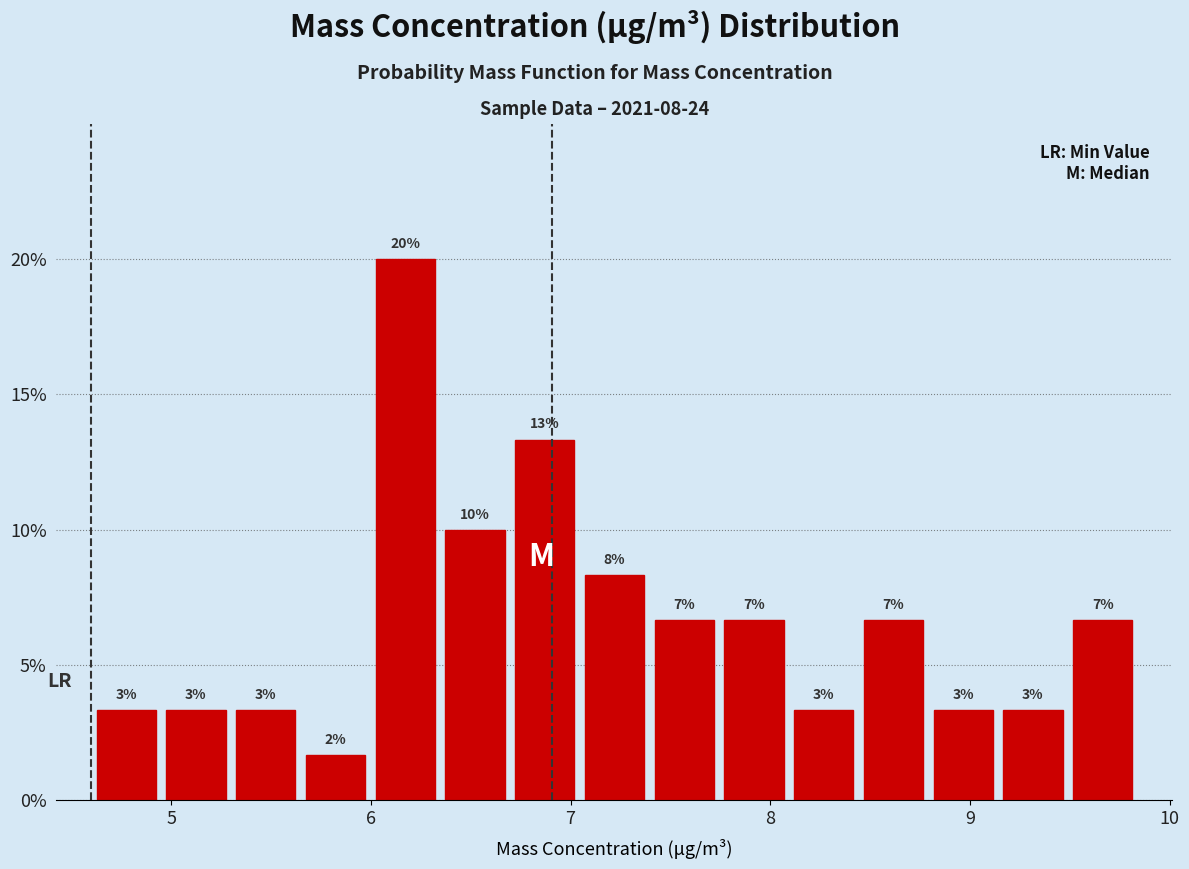

Read against the x-axis, roughly where is the centre of the tallest bar?

6.2